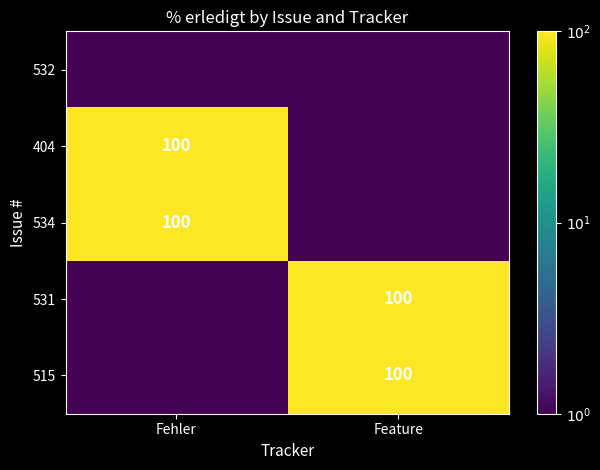

Is it true that 515 equals 100.0 at Feature?

True